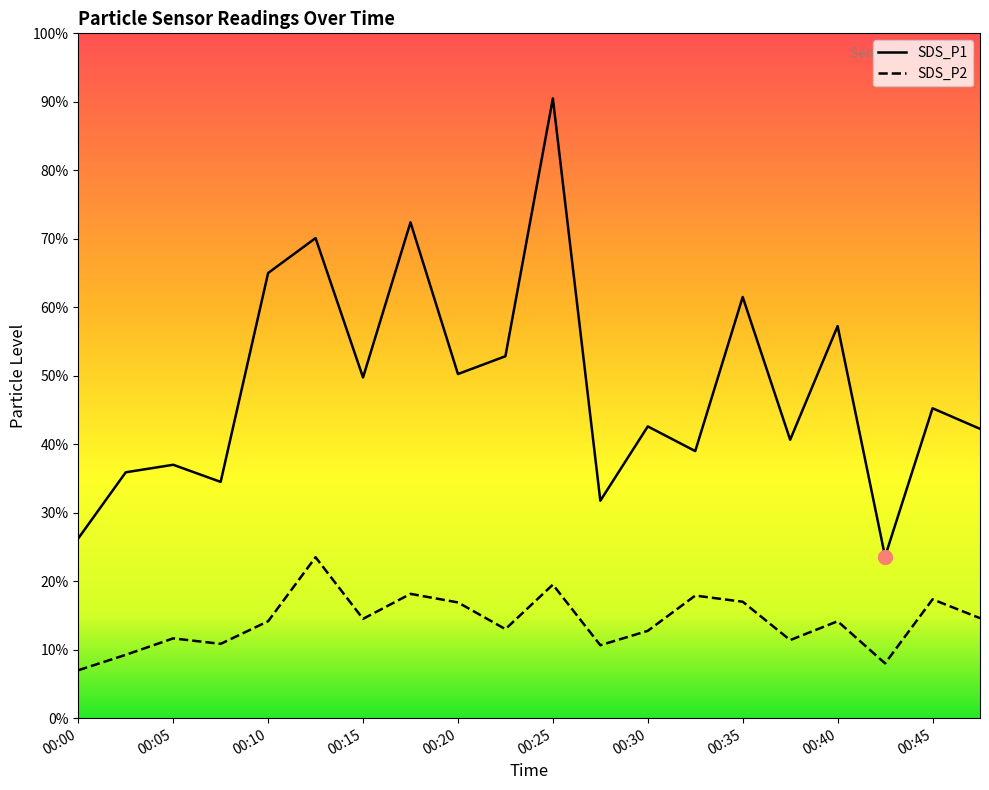

Which label corresponds to the largest value in the chart?

00:25